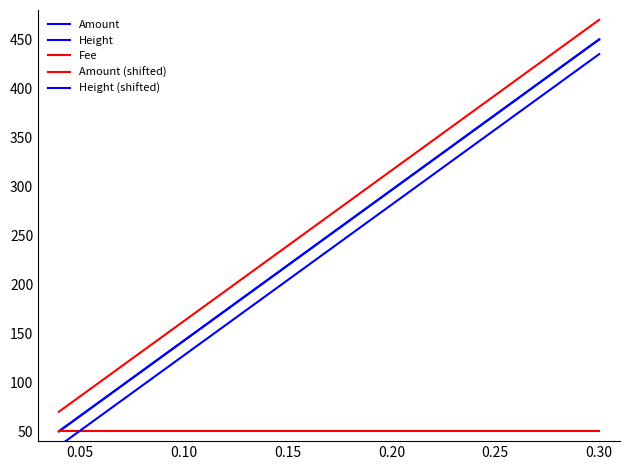

What is the sum of all Fee values?

150.0